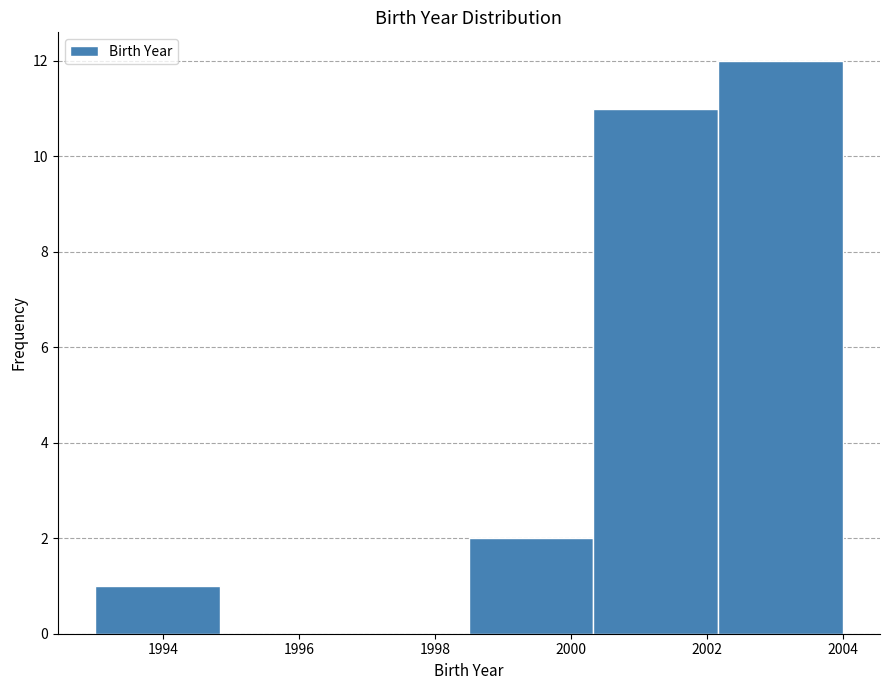

What is the height of the bar covering 1993.0 to 1994.8 on the x-axis? Neither the bar edges nor the heights are printed on the chart, so give them approximately, as read against the axes.

1